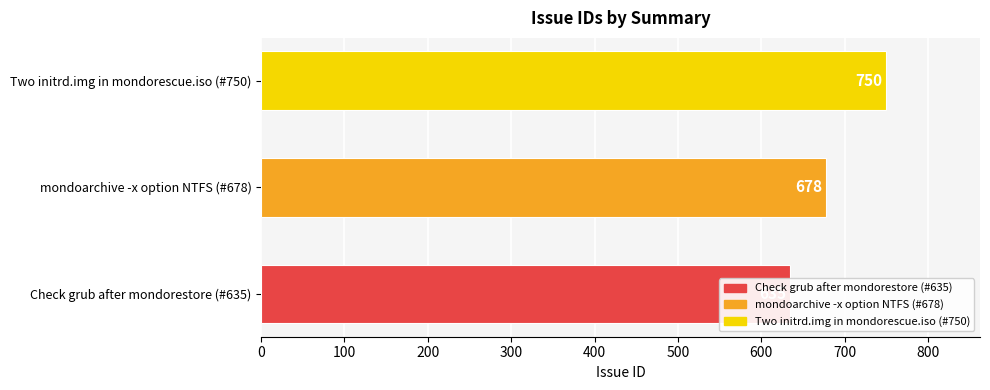

What is the label of the 2nd bar from the left?

mondoarchive -x option NTFS (#678)